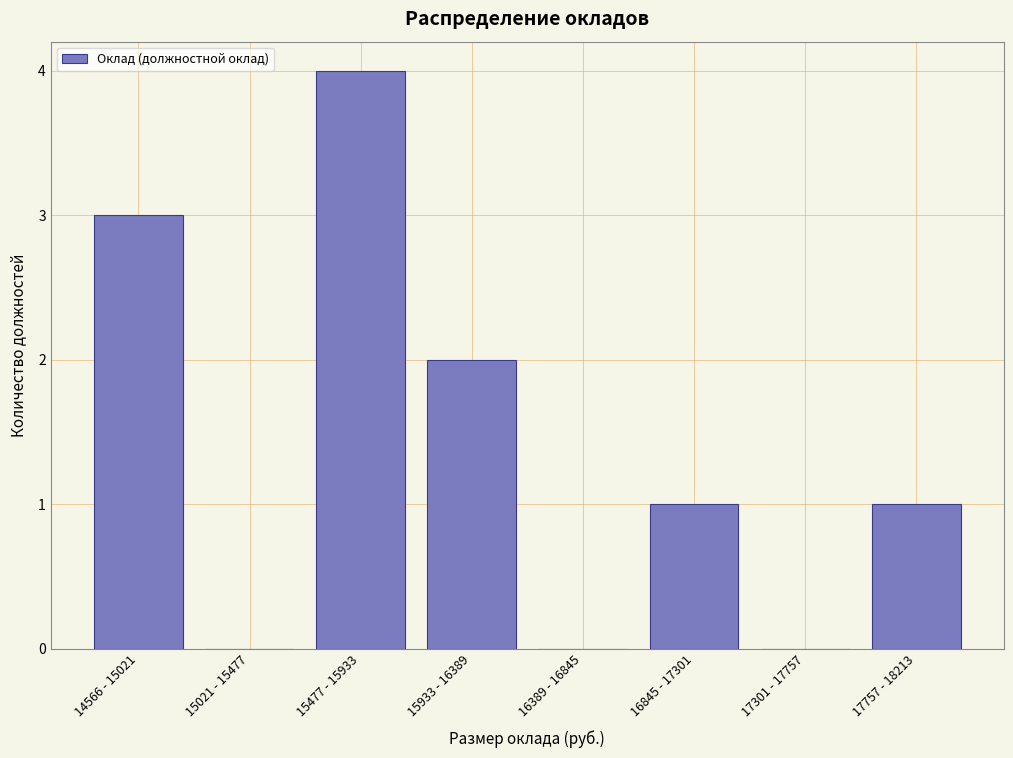

Reading left to right, extract all data points from this chart.

14566 - 15021=3	15021 - 15477=0	15477 - 15933=4	15933 - 16389=2	16389 - 16845=0	16845 - 17301=1	17301 - 17757=0	17757 - 18213=1